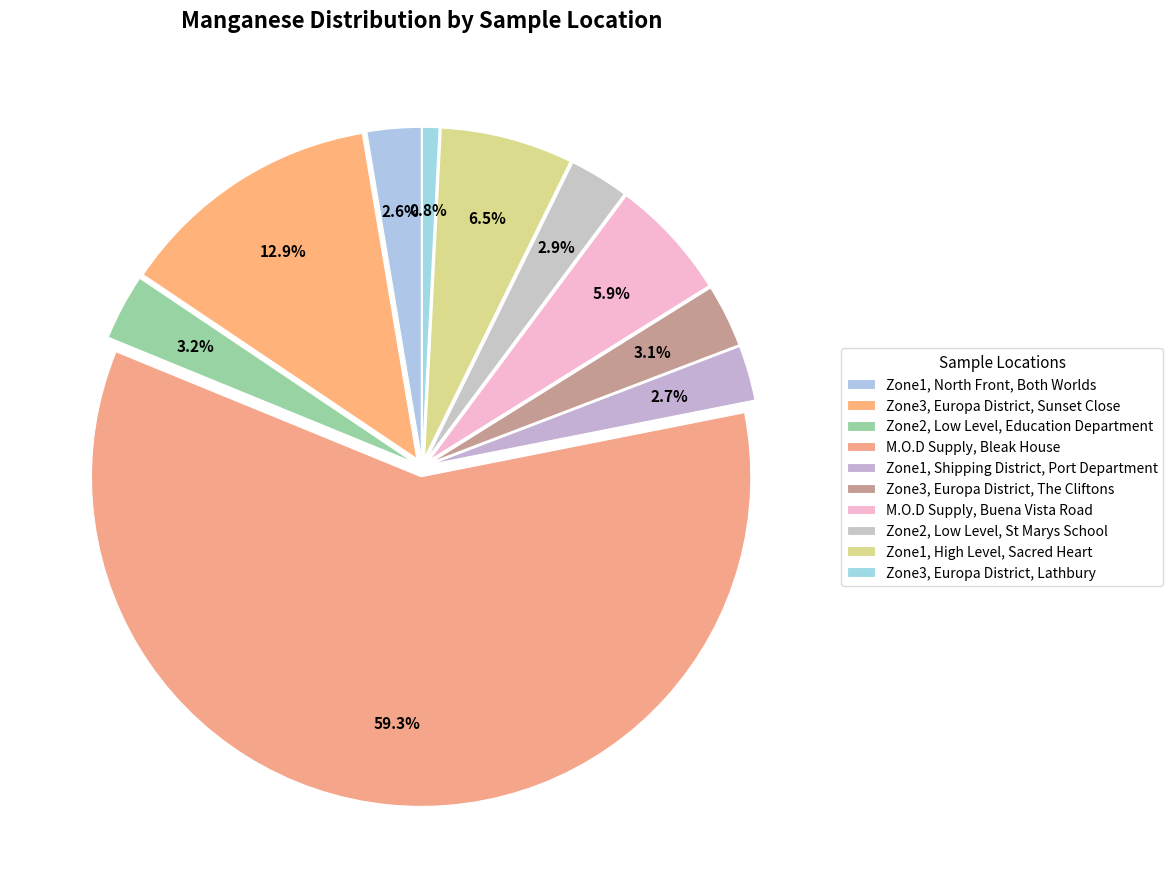

How many segments does this pie chart have?

10